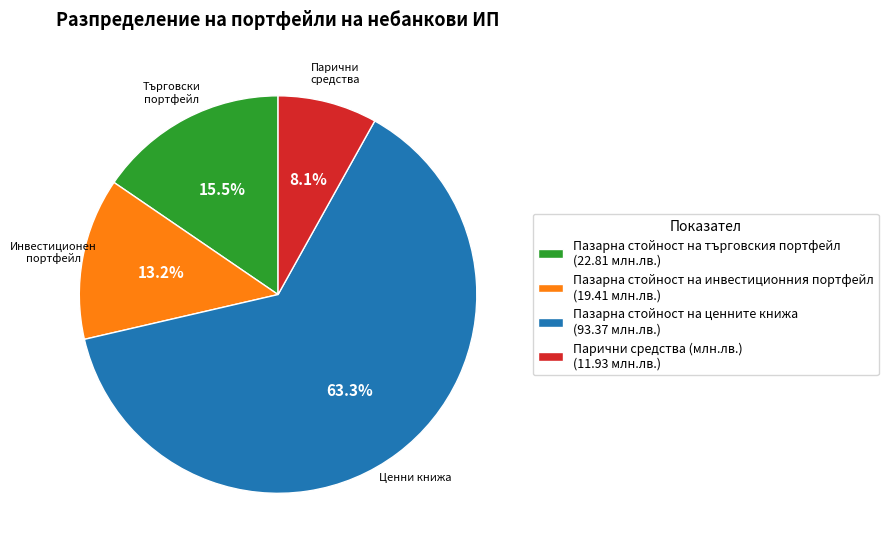

Is there a majority slice in this chart?

Yes